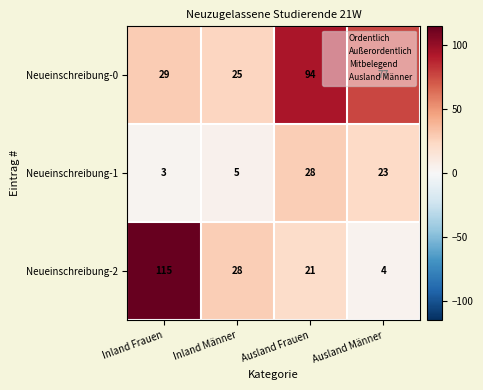

The value of Neueinschreibung-2 at Ausland Frauen is 10. True or false?

False